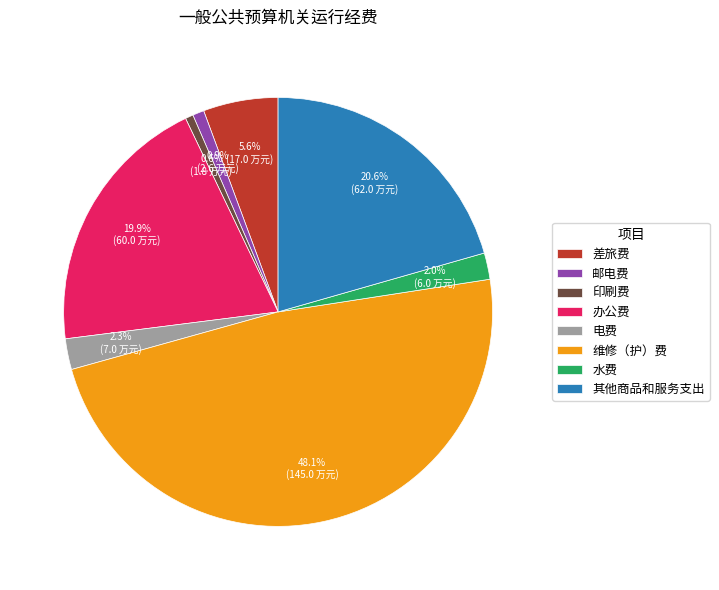

To the nearest percent, what percentage of the pie is 水费?

2%